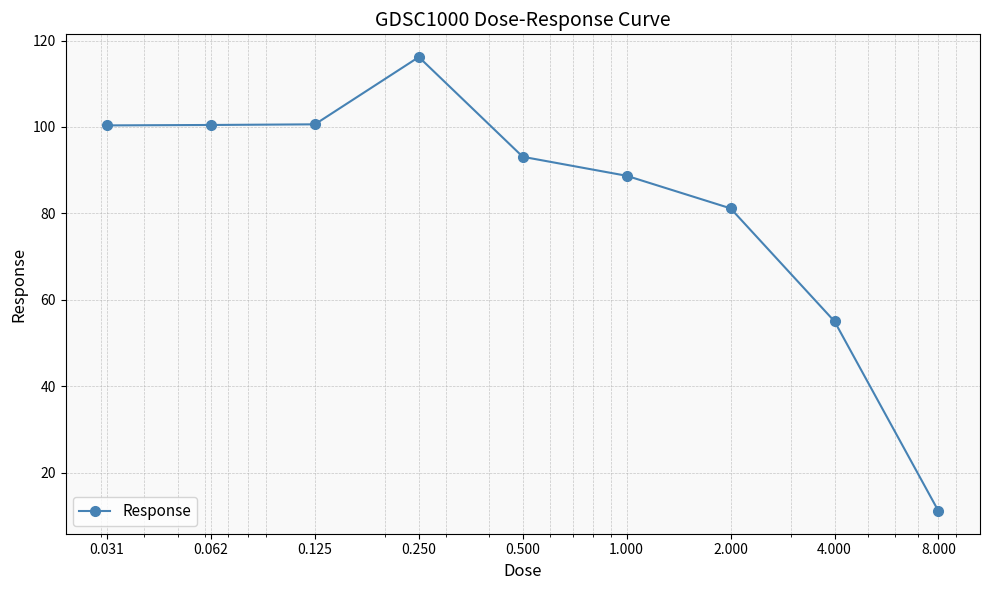

True or false: the data has more than 2 interior local peaks.

False